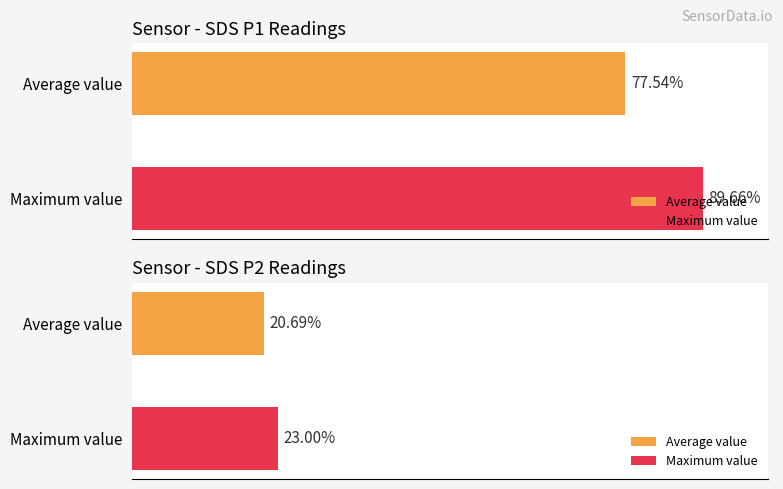

How many bars are there in each group?

2